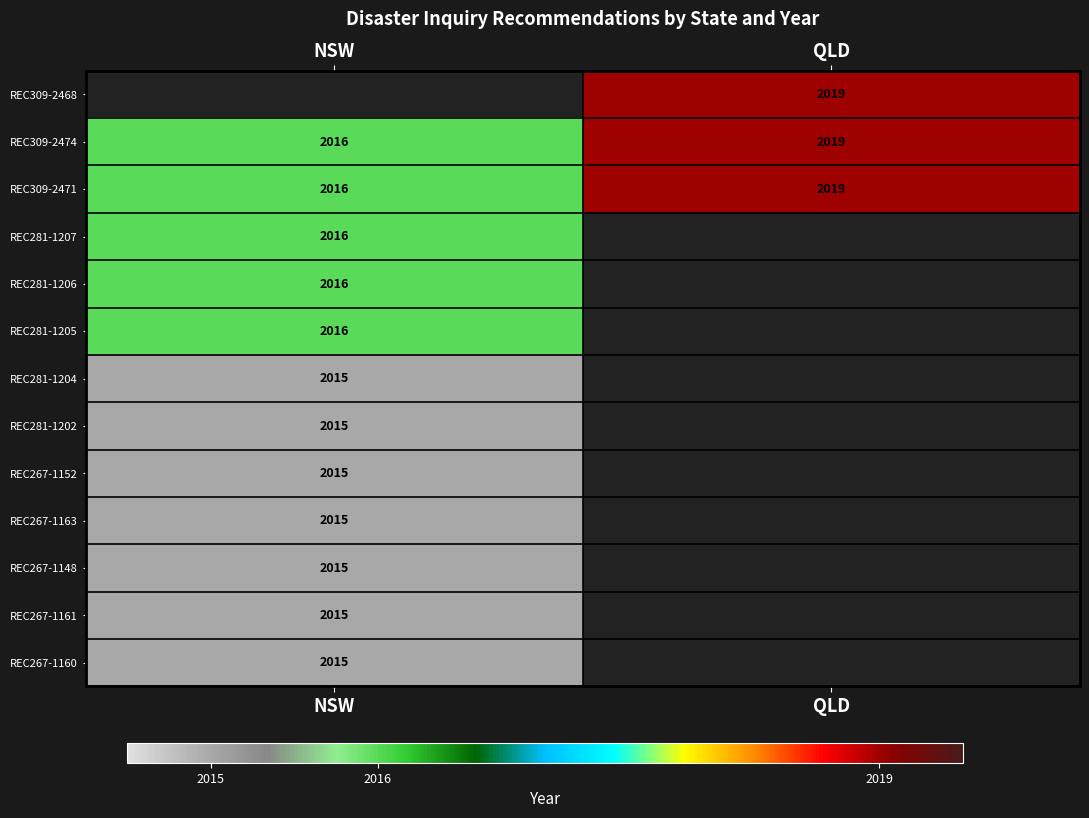

The value of REC281-1206 at NSW is 2016. True or false?

True